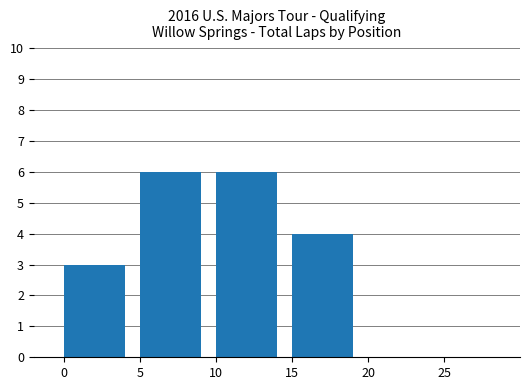

The value at 25 is -4. True or false?

False